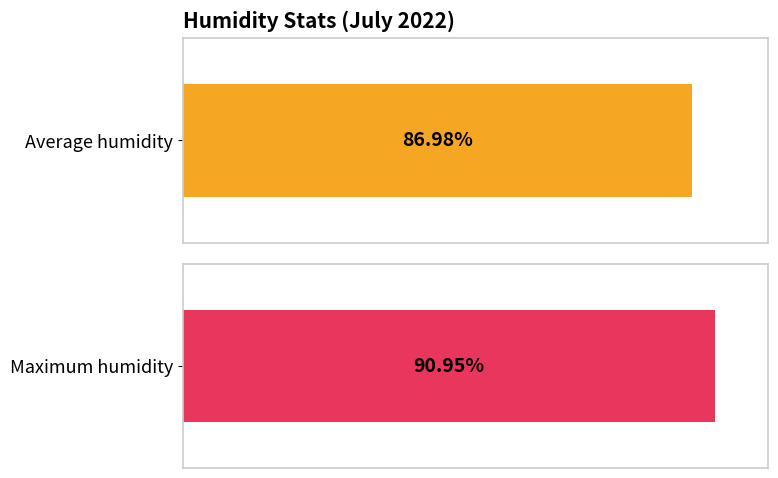

What is the average value of the Maximum humidity series?

91.0